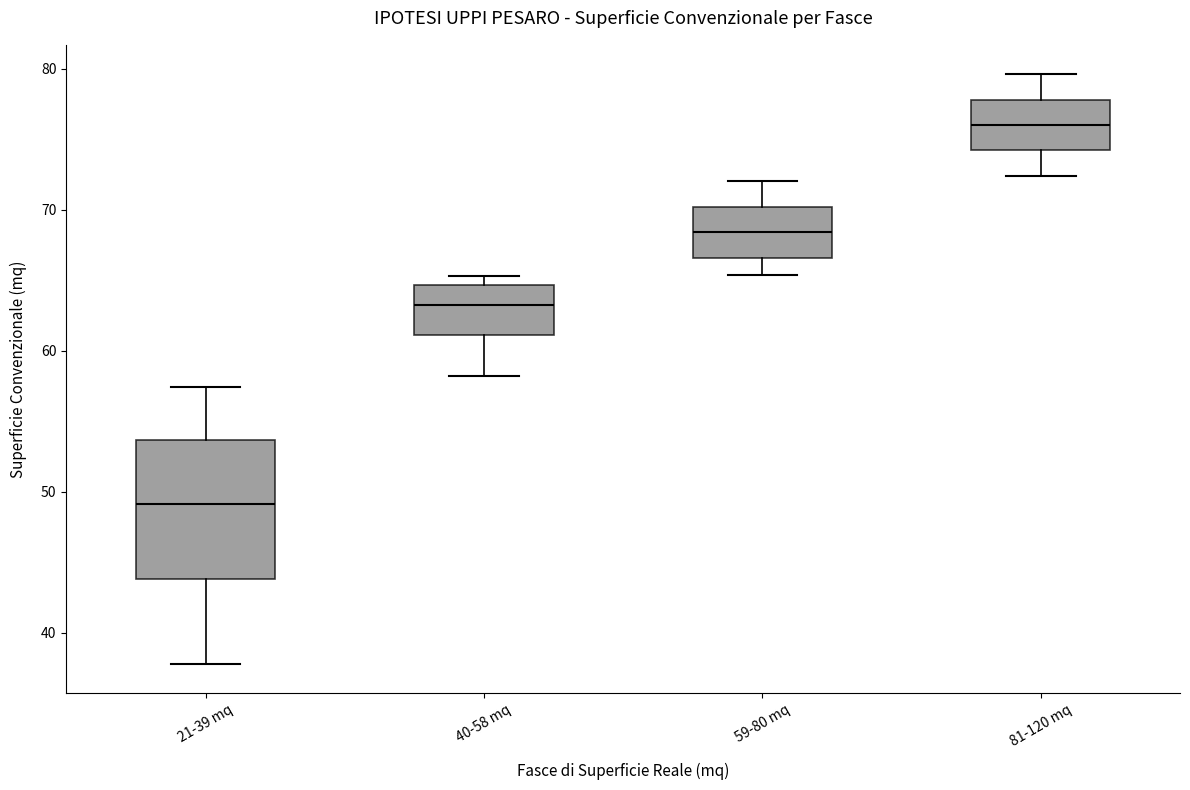

Reading left to right, transcribe this box plot: for each box, give where its median line is, the range the box spans, and where its two whiskers end, as read against the y-axis. The values are not printed on the chart, so give them approximately, as read against the axis.

21-39 mq: median 49, box 44 to 54, whiskers 38 to 57
40-58 mq: median 63, box 61 to 65, whiskers 58 to 65 (just above the box's upper edge)
59-80 mq: median 68, box 67 to 70, whiskers 65 to 72
81-120 mq: median 76, box 74 to 78, whiskers 72 to 80